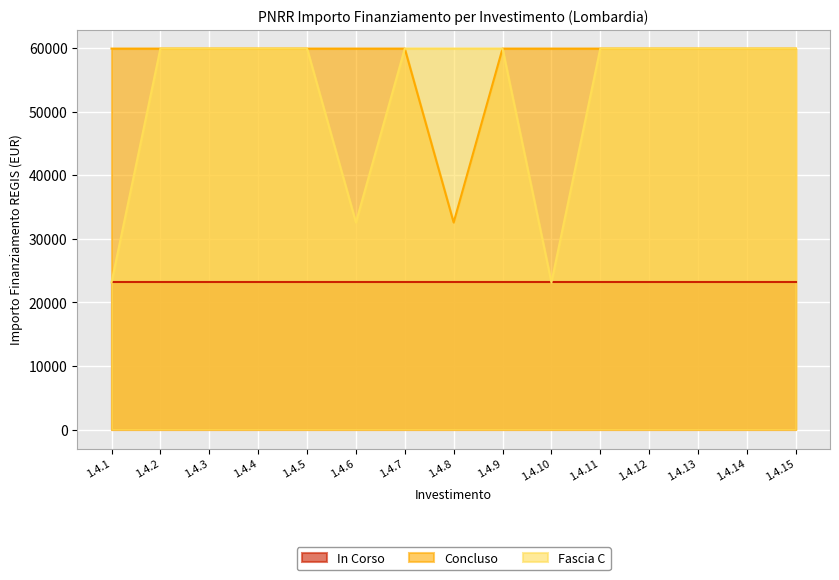

What is the total value across all series at 1.4.6?

115702